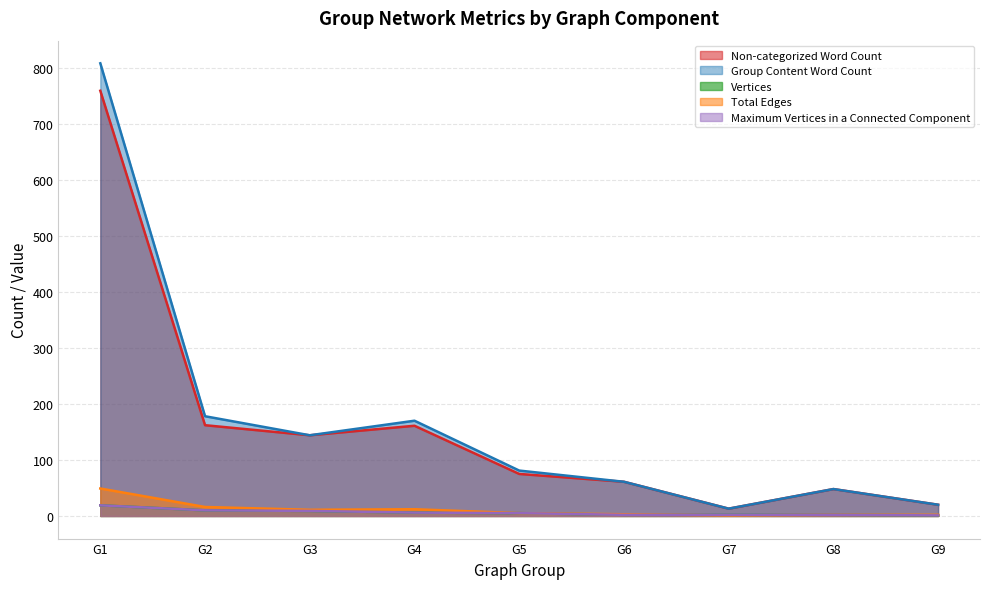

Which series changed the most between G4 and G8?

Group Content Word Count